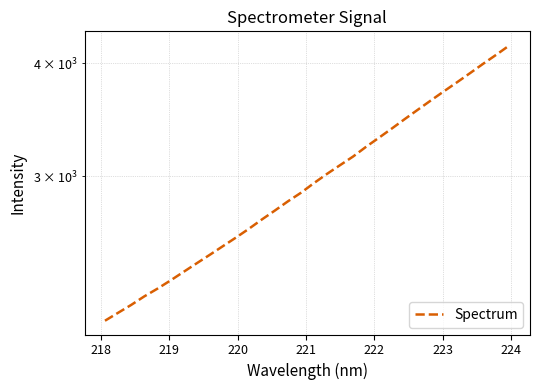

How many data points does each series have?

32